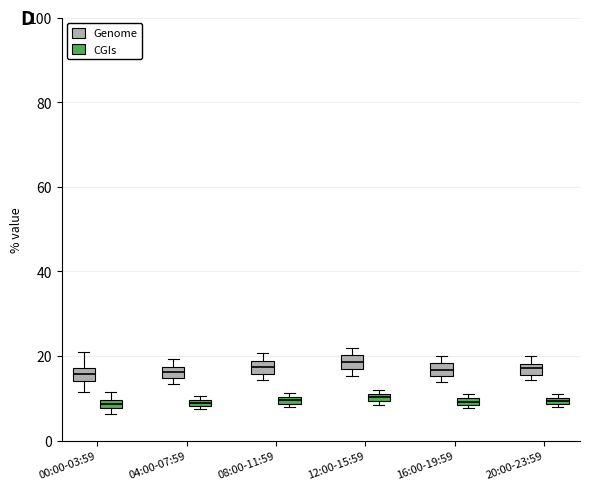

Where does the upper whisker of the box for 00:00-03:59 (CGIs) end on the y-axis? The values are not printed on the chart, so give them approximately, as read against the axis.

12